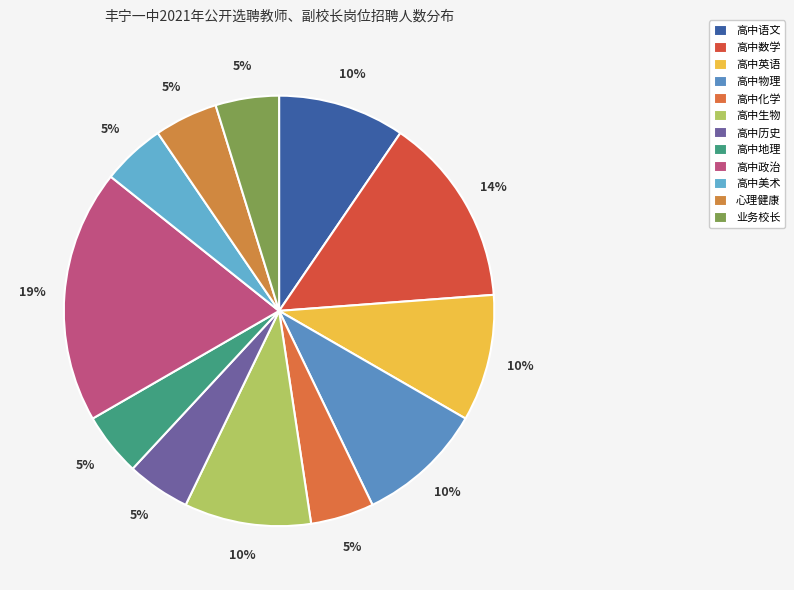

Which has a higher value, 高中英语 or 业务校长?

高中英语